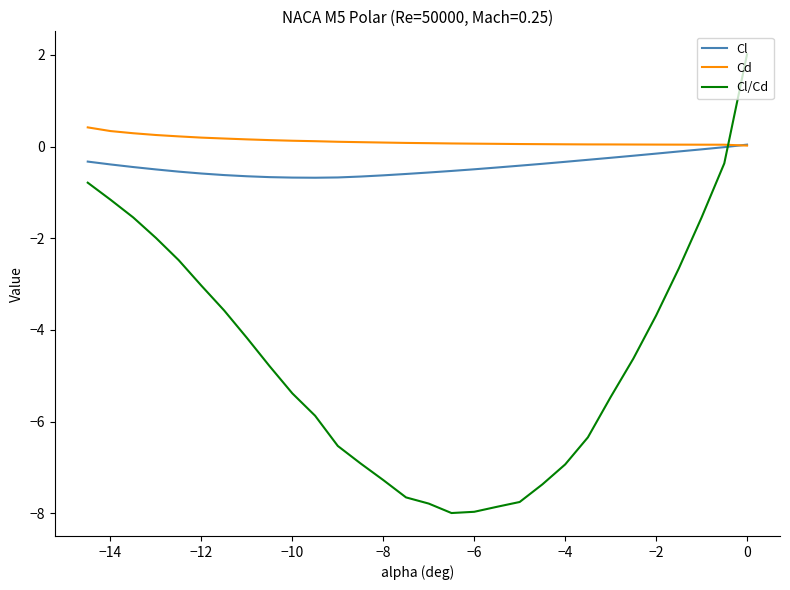

Which series has the widest spread of values?

Cl/Cd